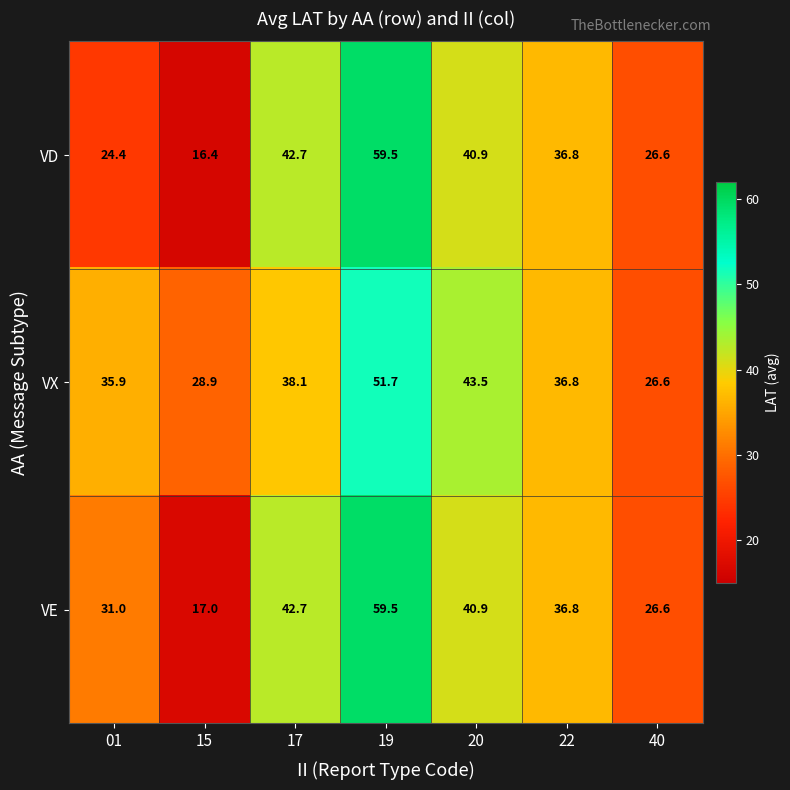

What is the spread (max minus min) of values at 01?

11.5